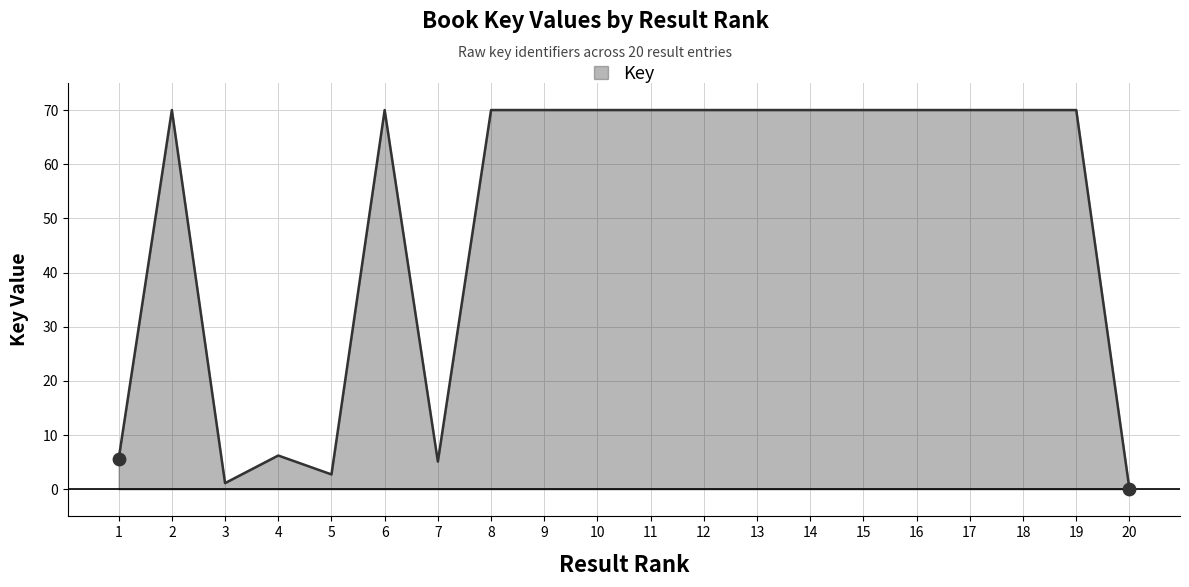

What is the change in value from 3 to 14?

+68.9